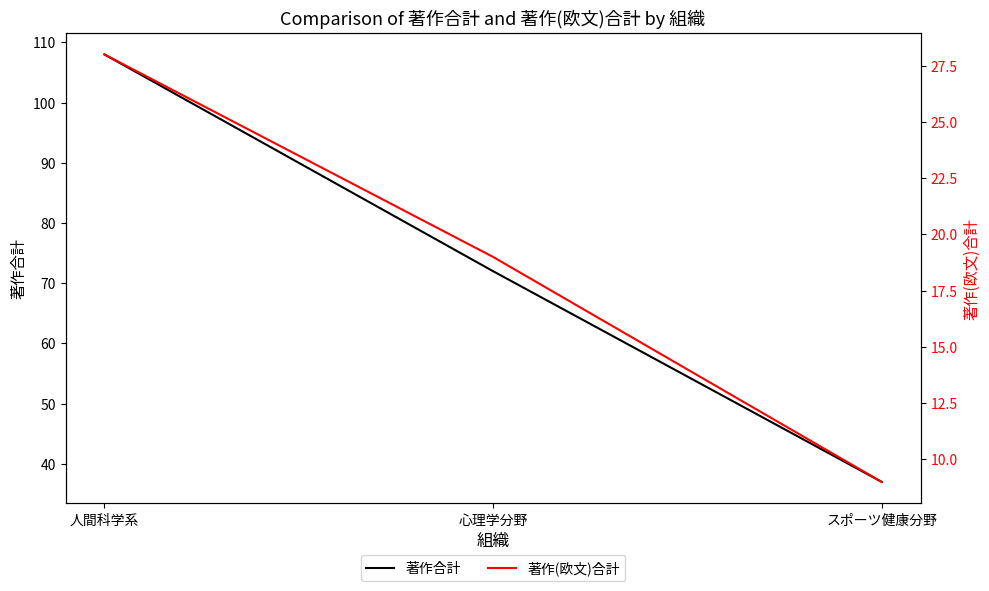

At how many categories does at least one series exceed 59?

2